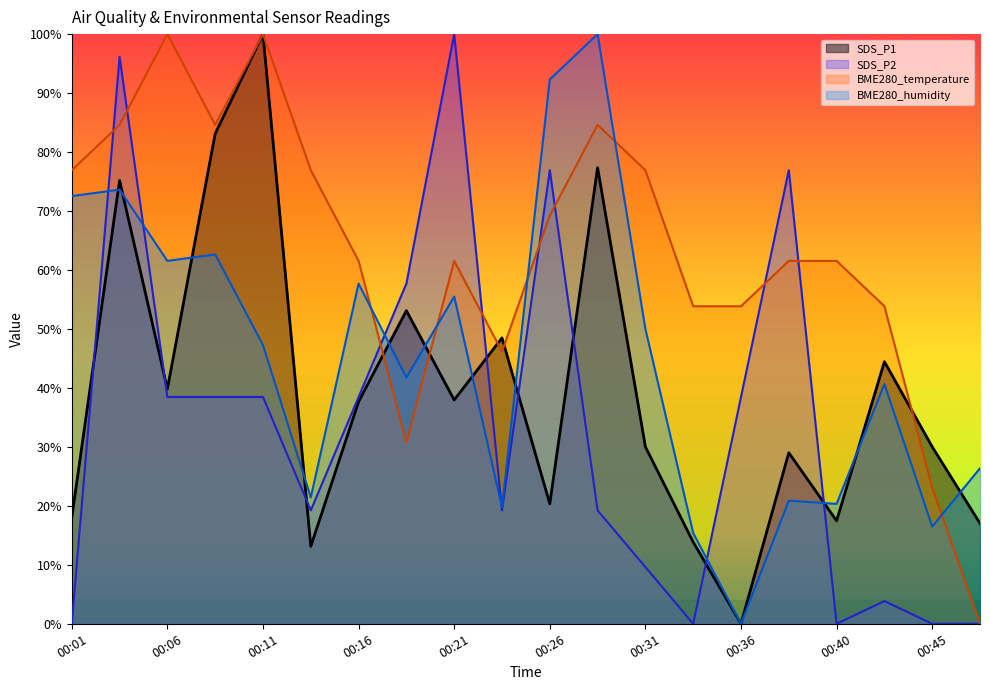

List the series in order of their peak value, highest first.

SDS_P1, SDS_P2, BME280_temperature, BME280_humidity